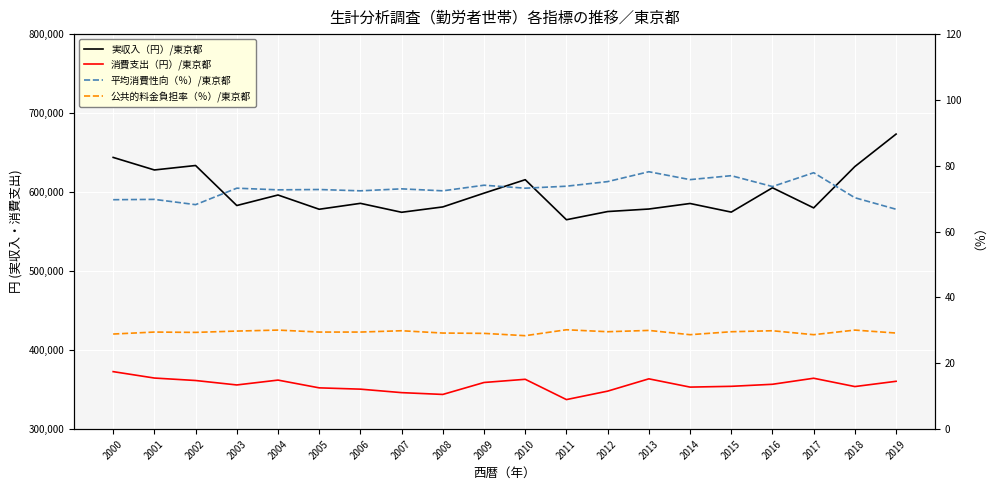

What is the difference between the maximum and minimum values in the 消費支出（円）/東京都 series?

35377.0